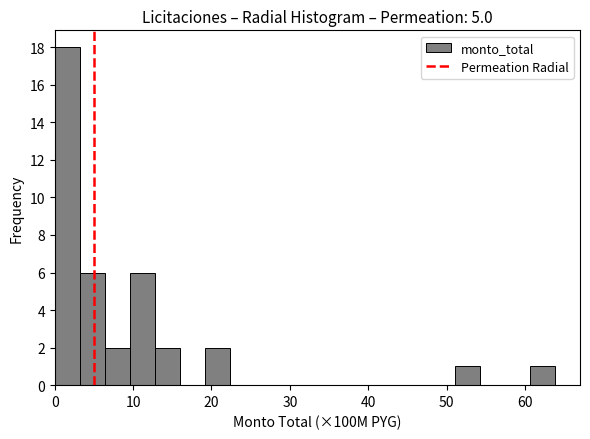

Around what value on the x-axis is the tallest bar? Give the approximate position of its centre, as read against the axis.

2